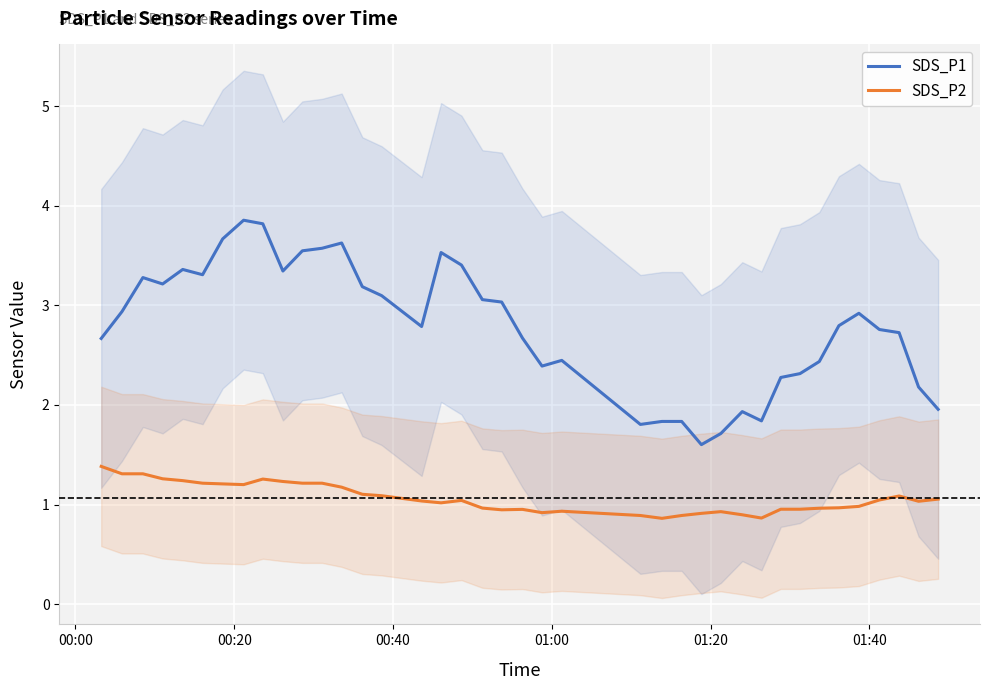

Which series has the largest range (max minus min)?

SDS_P1